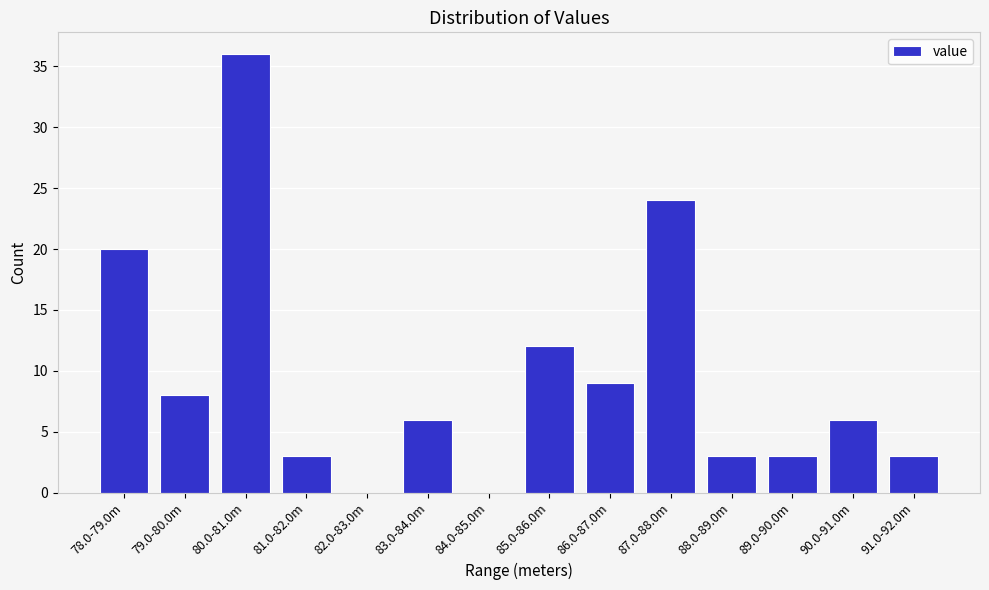

Reading left to right, list all the values displayed in this chart.

78.0-79.0m=20	79.0-80.0m=8	80.0-81.0m=36	81.0-82.0m=3	82.0-83.0m=0	83.0-84.0m=6	84.0-85.0m=0	85.0-86.0m=12	86.0-87.0m=9	87.0-88.0m=24	88.0-89.0m=3	89.0-90.0m=3	90.0-91.0m=6	91.0-92.0m=3